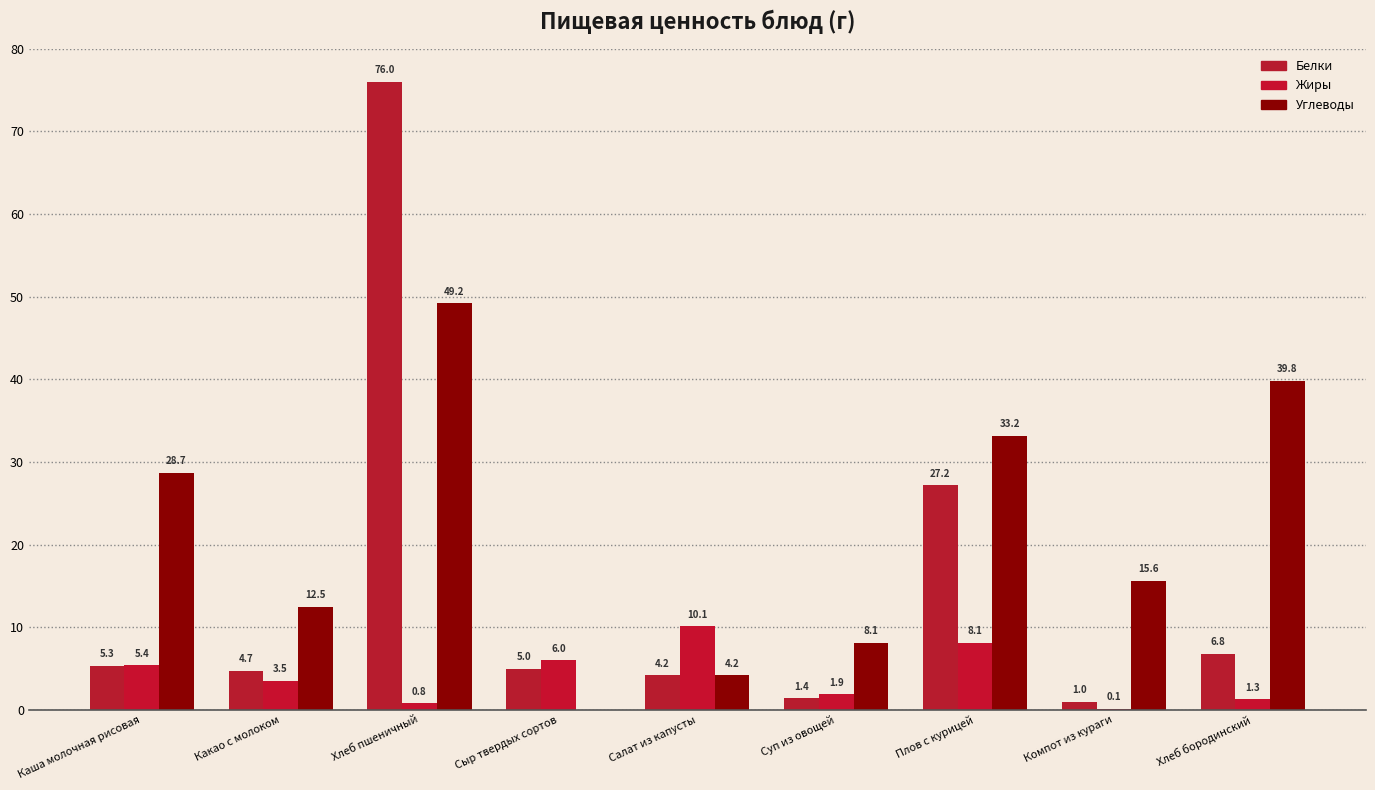

List the series in order of their peak value, highest first.

Белки, Углеводы, Жиры